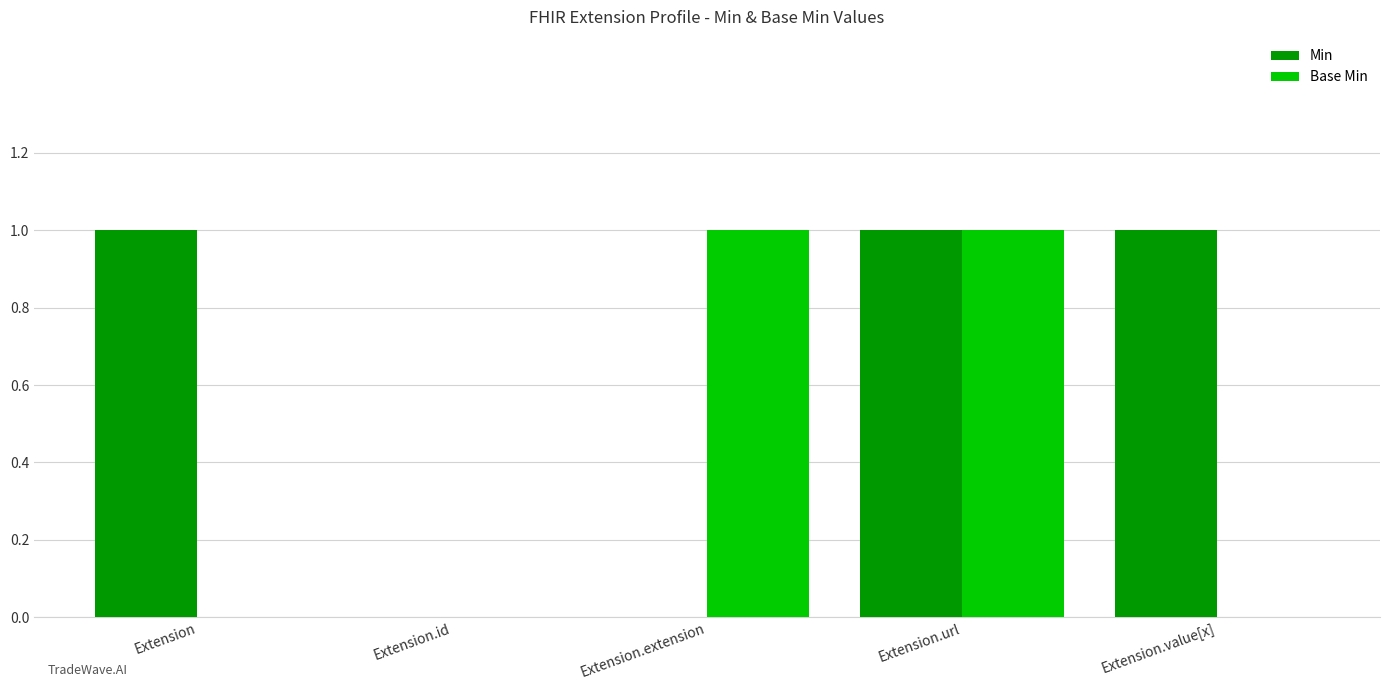

Is it true that Min equals 0 at Extension.extension?

True